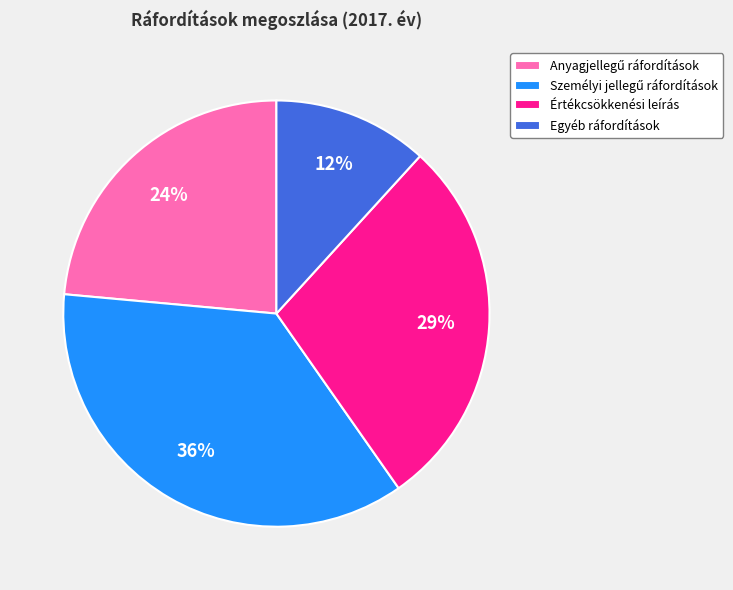

Is there any slice that represents more than half of the pie?

No